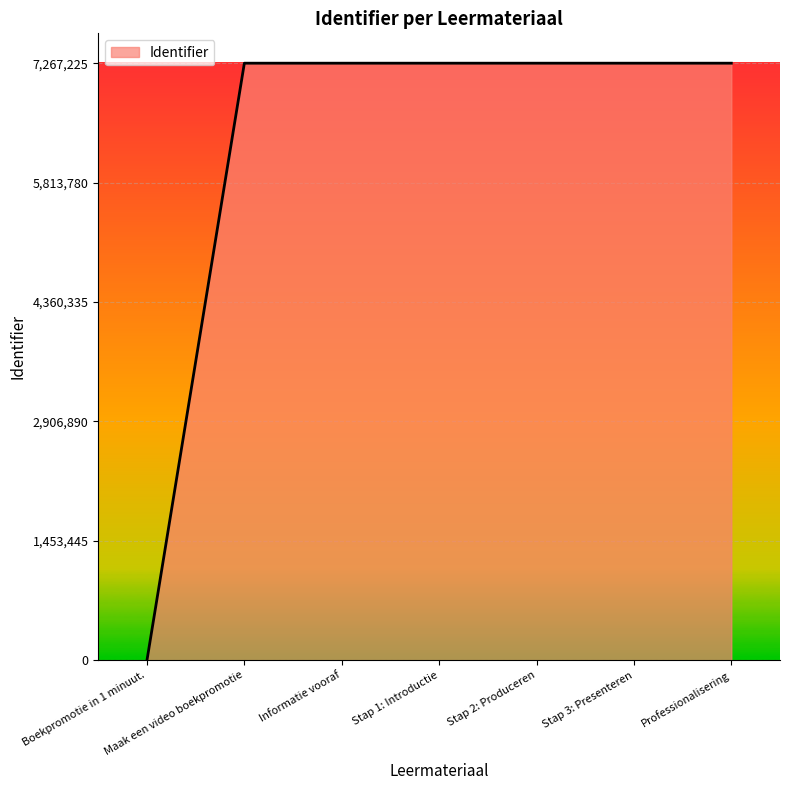

What is the change in value from Informatie vooraf to Professionalisering?

+18